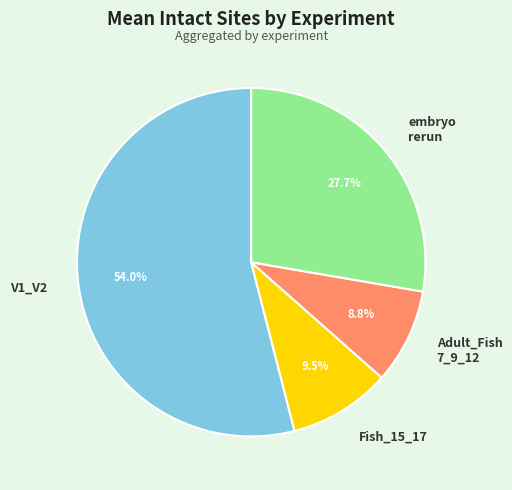

Which slice represents more than half of the pie?

V1_V2